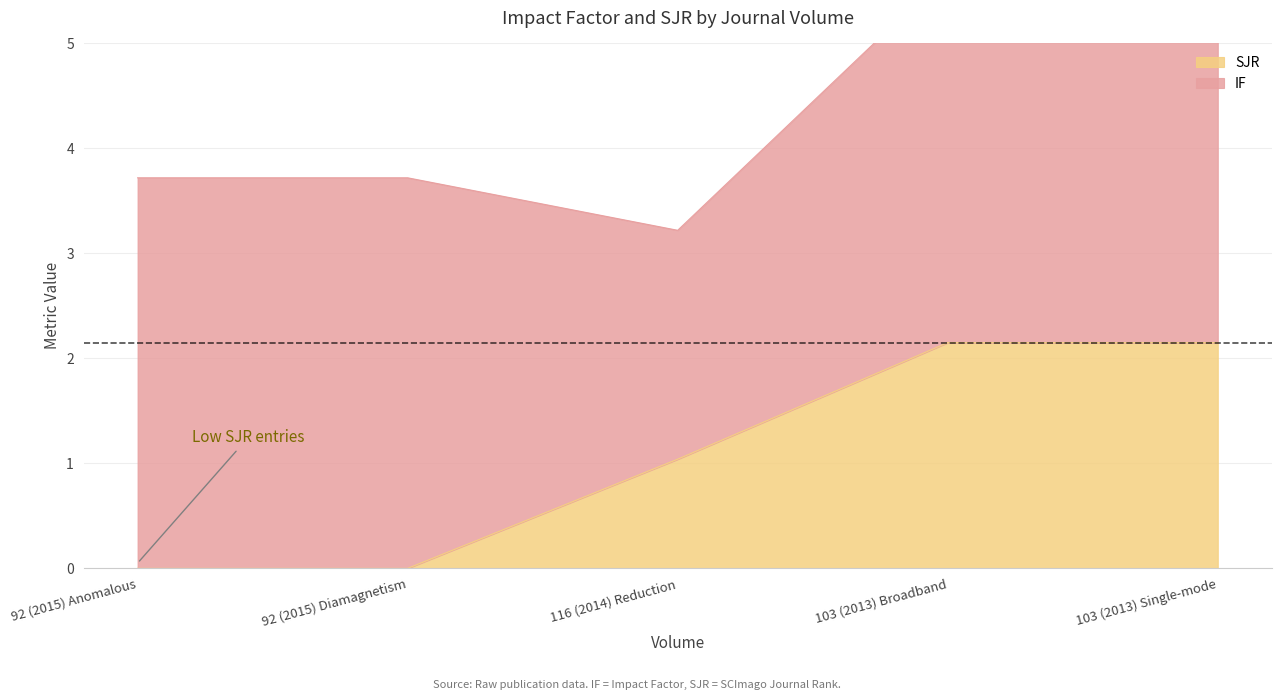

Where is the data nearest to the value 1?

116 (2014) Reduction